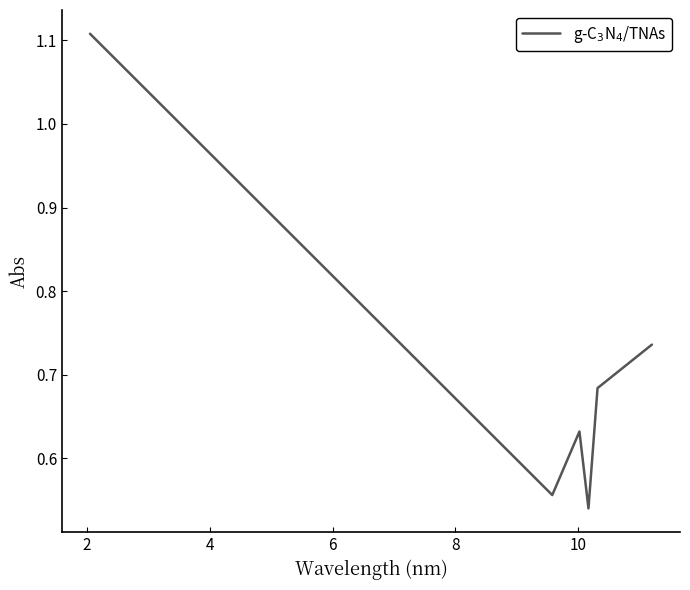

True or false: the data has more than 0 interior local peaks.

True